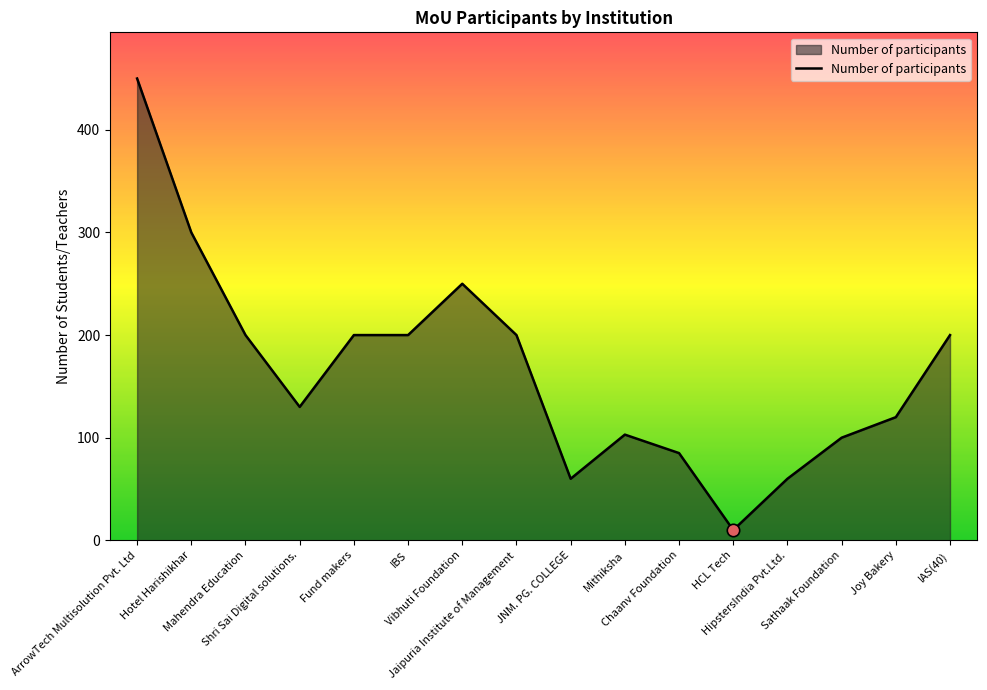

Between HCL Tech and HipstersIndia Pvt.Ltd., which is larger?

HipstersIndia Pvt.Ltd.